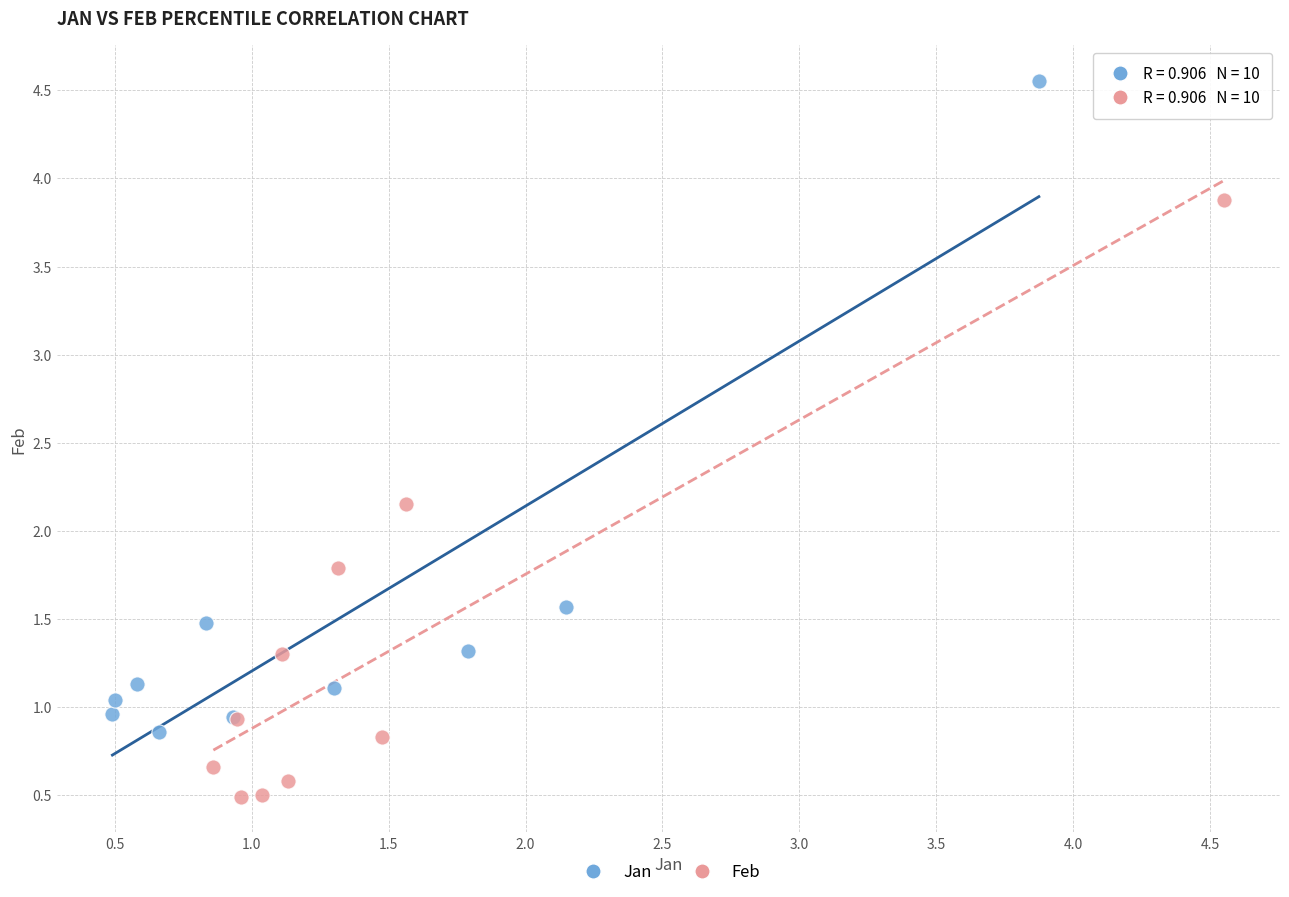

Which series reaches the minimum Y coordinate?

Feb